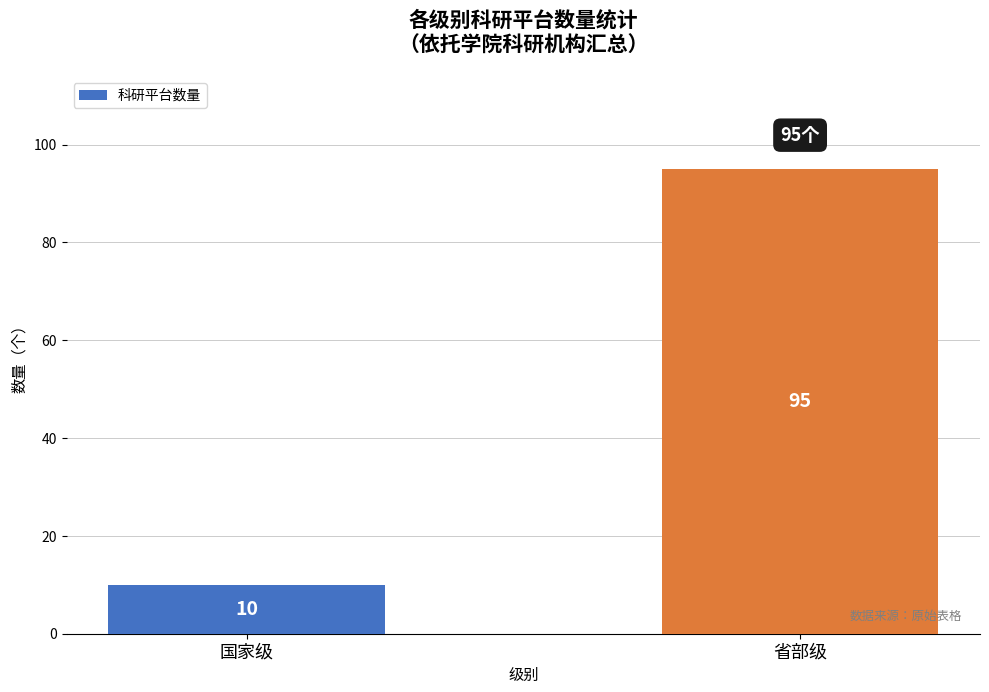

What is the difference between the values at 国家级 and 省部级?

85